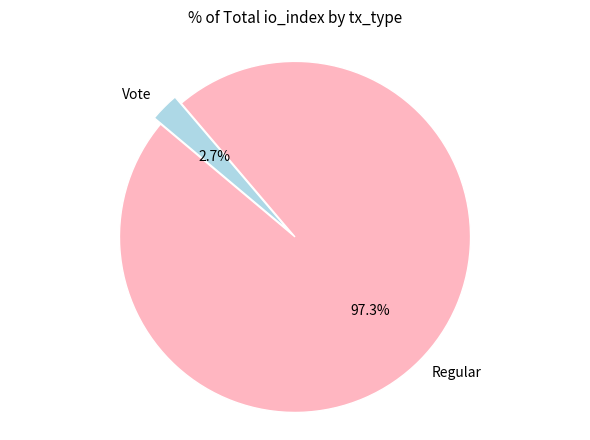

To the nearest percent, what percentage of the pie is Regular?

97%